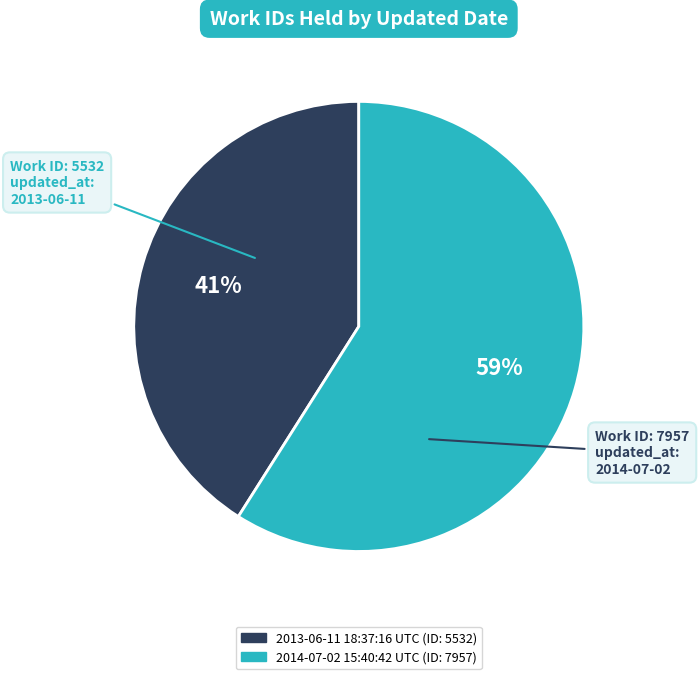

Do 2014-07-02 15:40:42 UTC and 2013-06-11 18:37:16 UTC together represent more than half of the pie?

Yes